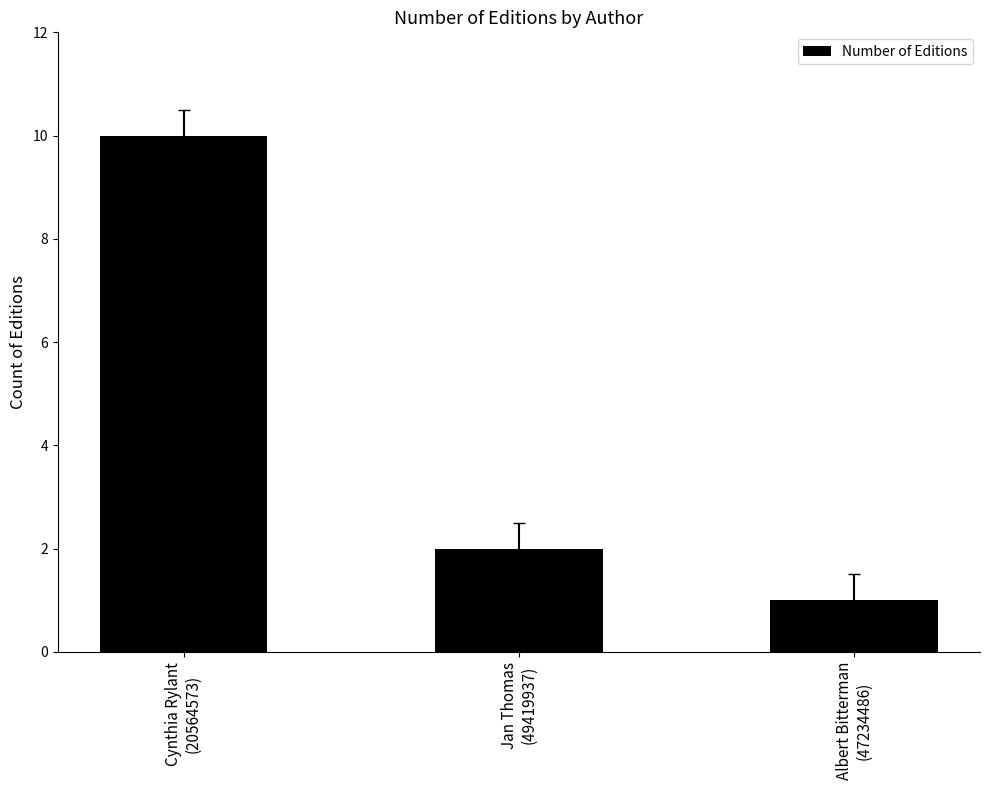

Reading left to right, what are all the values shown in this chart?

Cynthia Rylant
(20564573)=10	Jan Thomas
(49419937)=2	Albert Bitterman
(47234486)=1